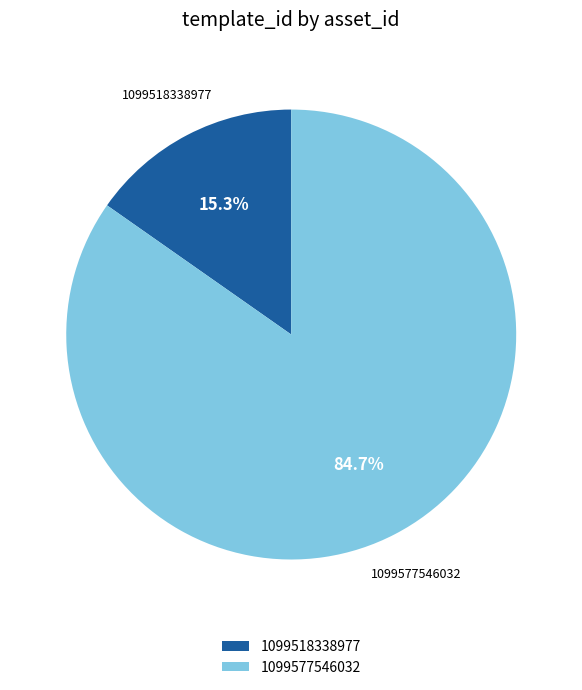

Which has a higher value, 1099577546032 or 1099518338977?

1099577546032